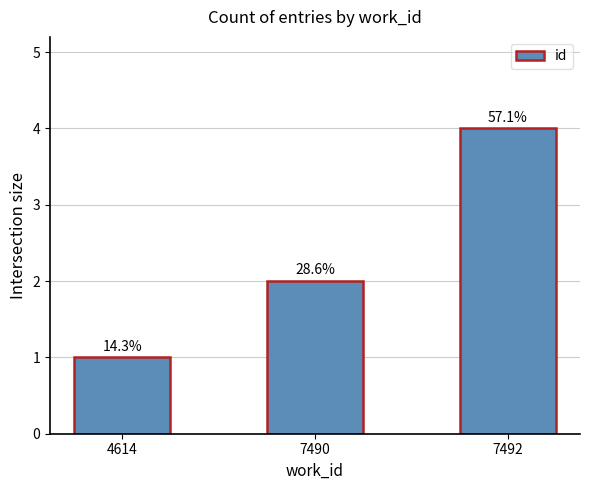

Is it true that the value at 7492 is 4?

True